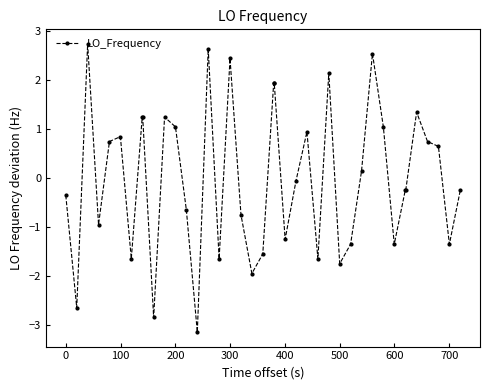

What is the value of the 4th point from the left?

-1.0